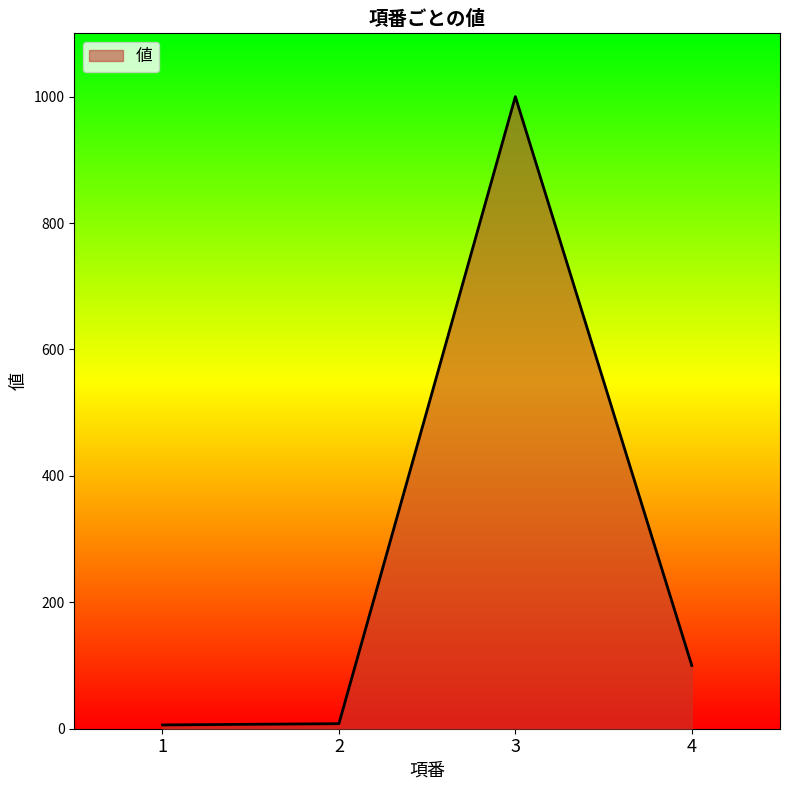

True or false: the data shows 1412 at 3.

False